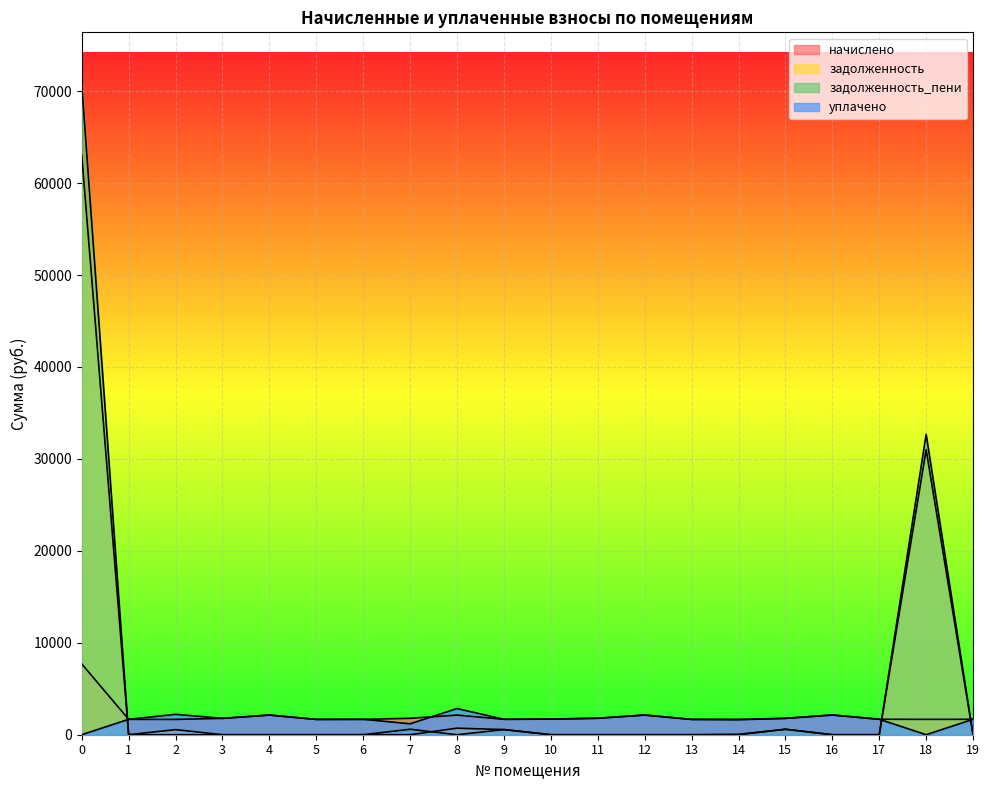

Which label corresponds to the smallest value in the chart?

1